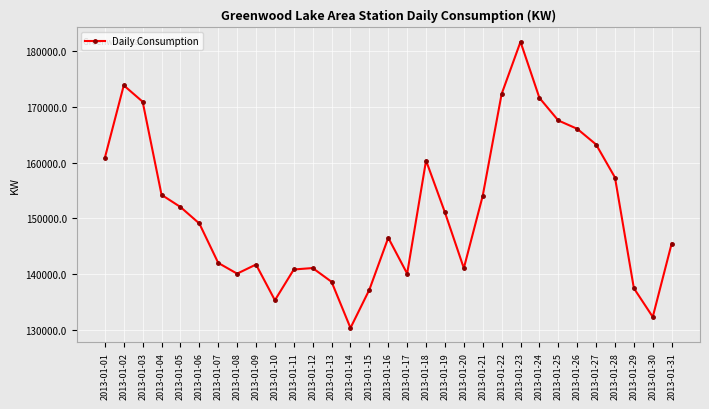

Is it true that the value at 2013-01-02 is 36288.5?

False